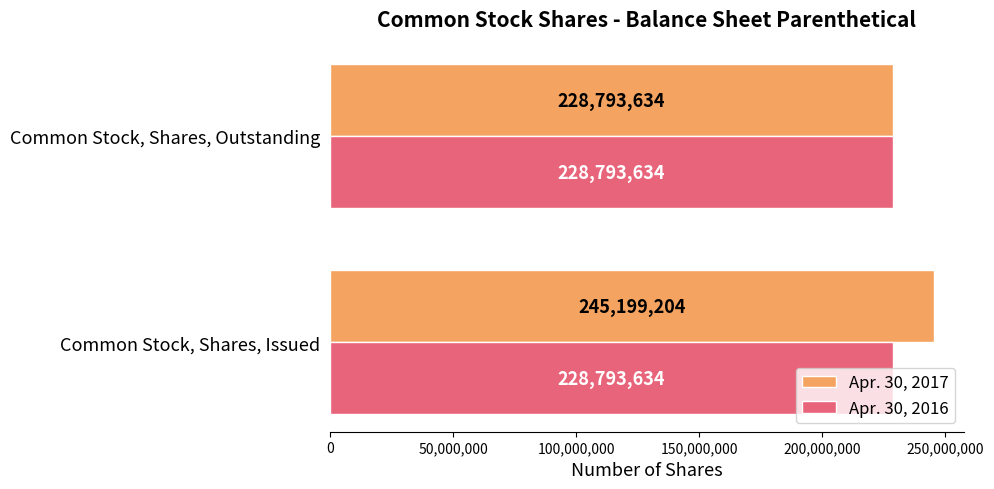

List the labels in order of Apr. 30, 2017 value, smallest first.

Common Stock, Shares, Outstanding, Common Stock, Shares, Issued